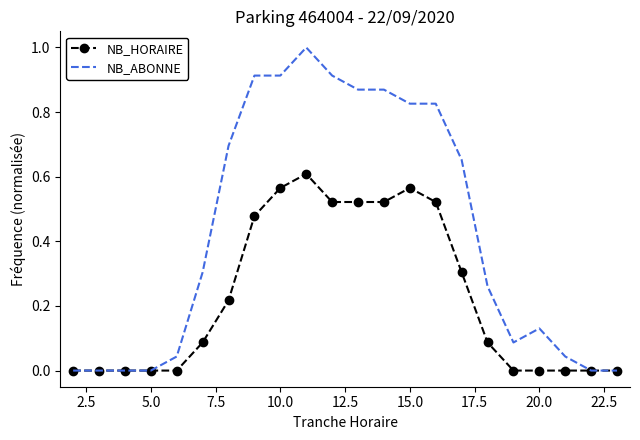

Which series has the largest range (max minus min)?

NB_ABONNE